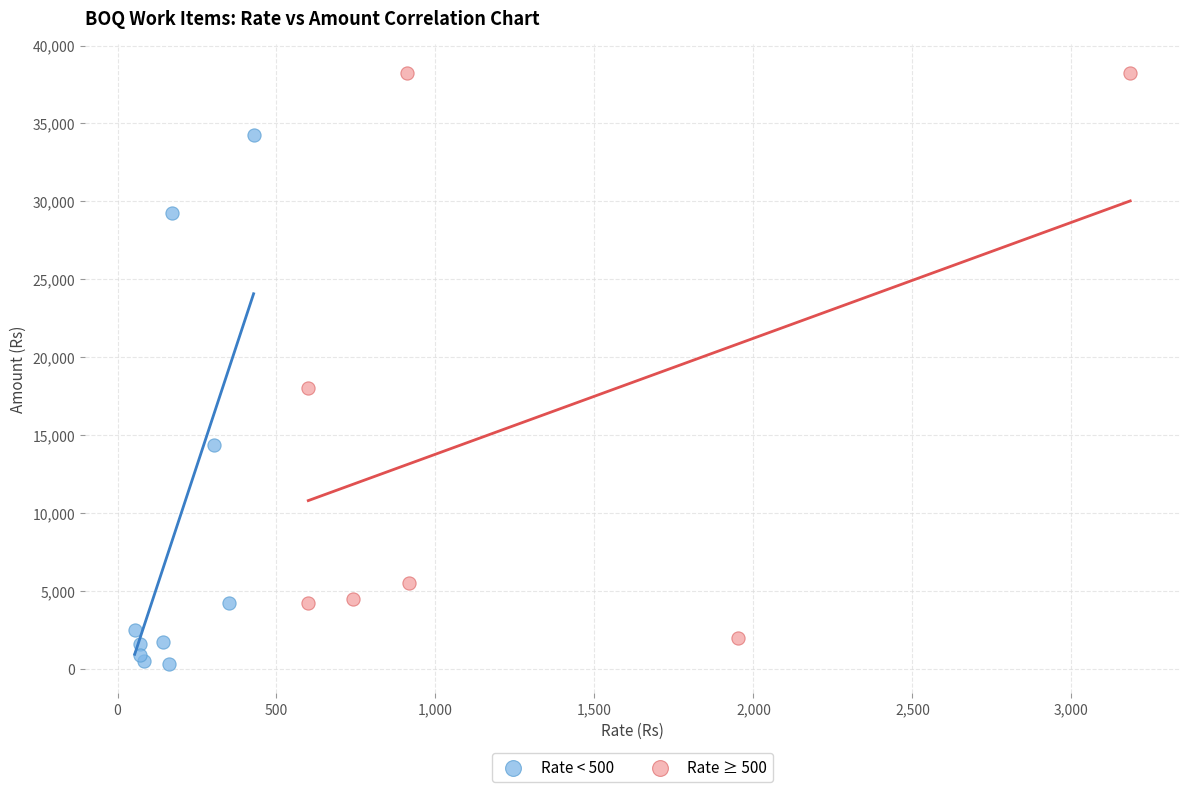

Which series reaches the maximum Y coordinate?

Rate ≥ 500